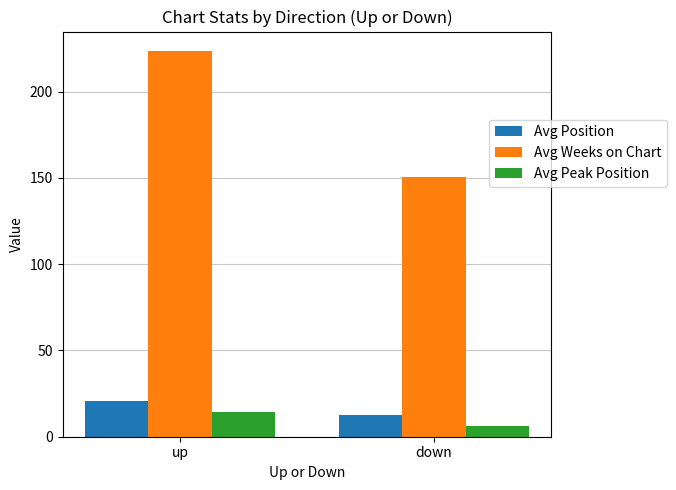

Which series has the largest range (max minus min)?

Avg Weeks on Chart